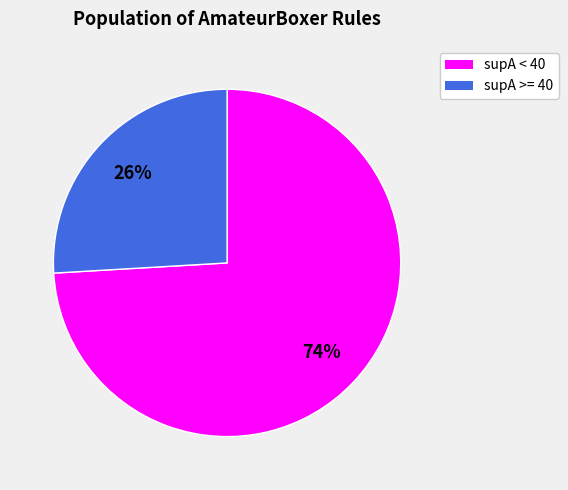

Which category has the biggest portion of the pie?

supA < 40